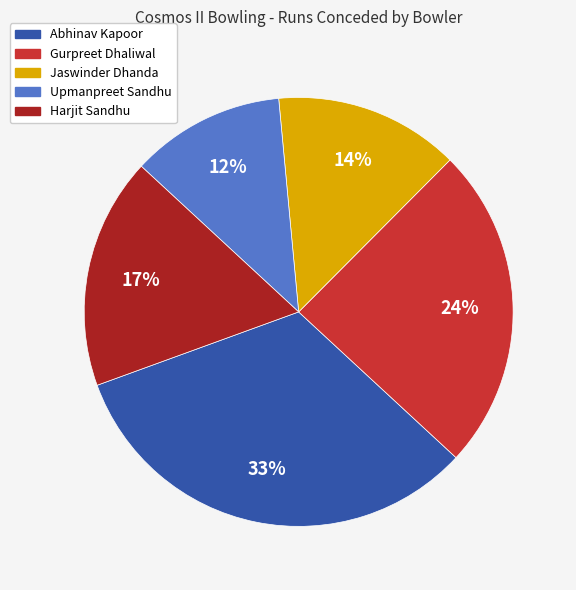

How many segments does this pie chart have?

5